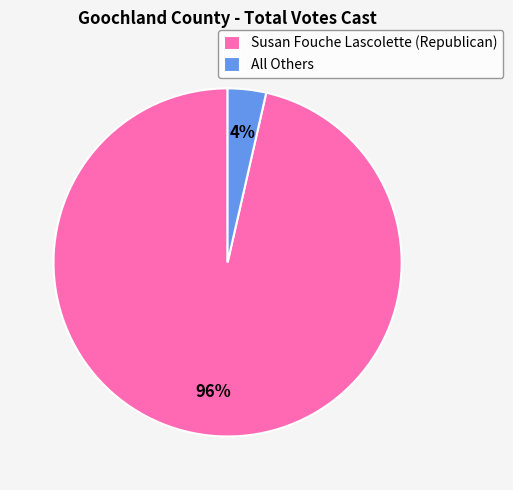

Rank the categories by value from lowest to highest.

All Others, Susan Fouche Lascolette (Republican)